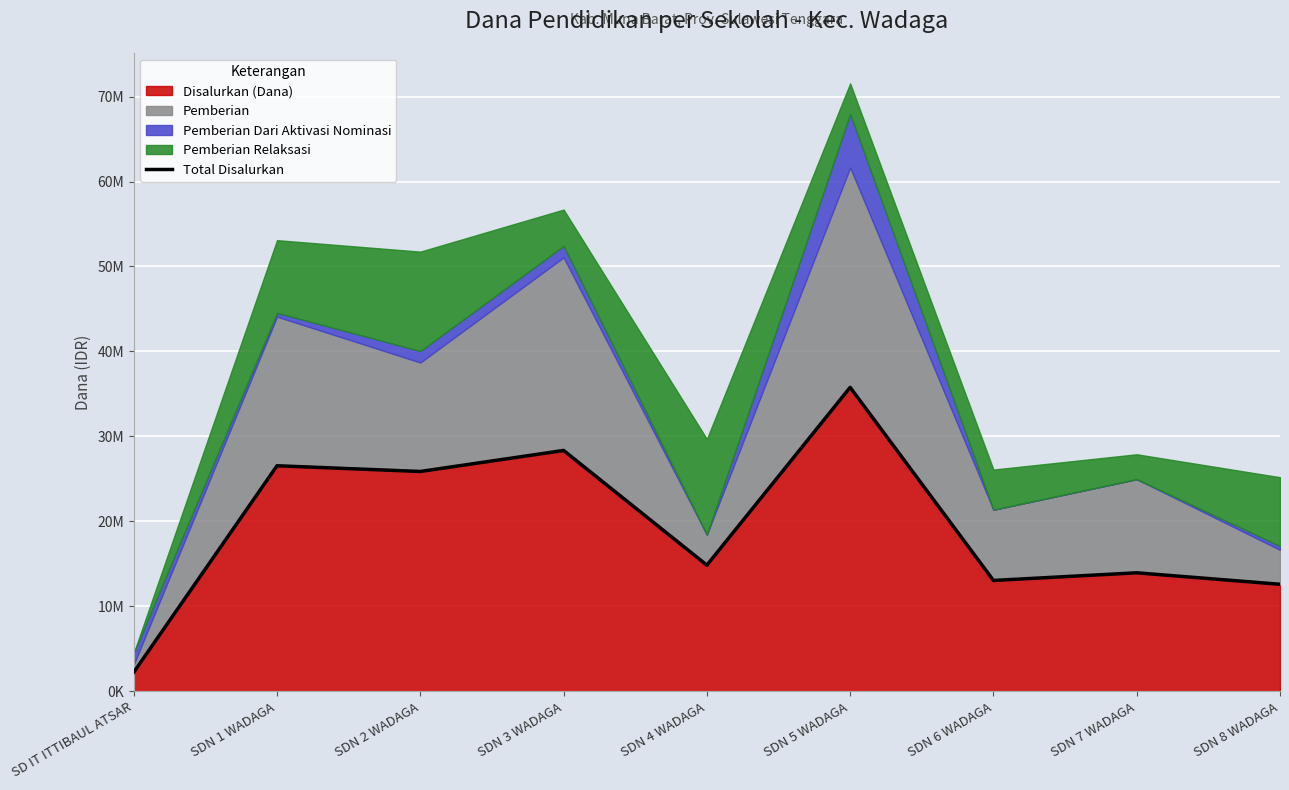

Where is the data nearest to the value 19012500?

SDN 4 WADAGA